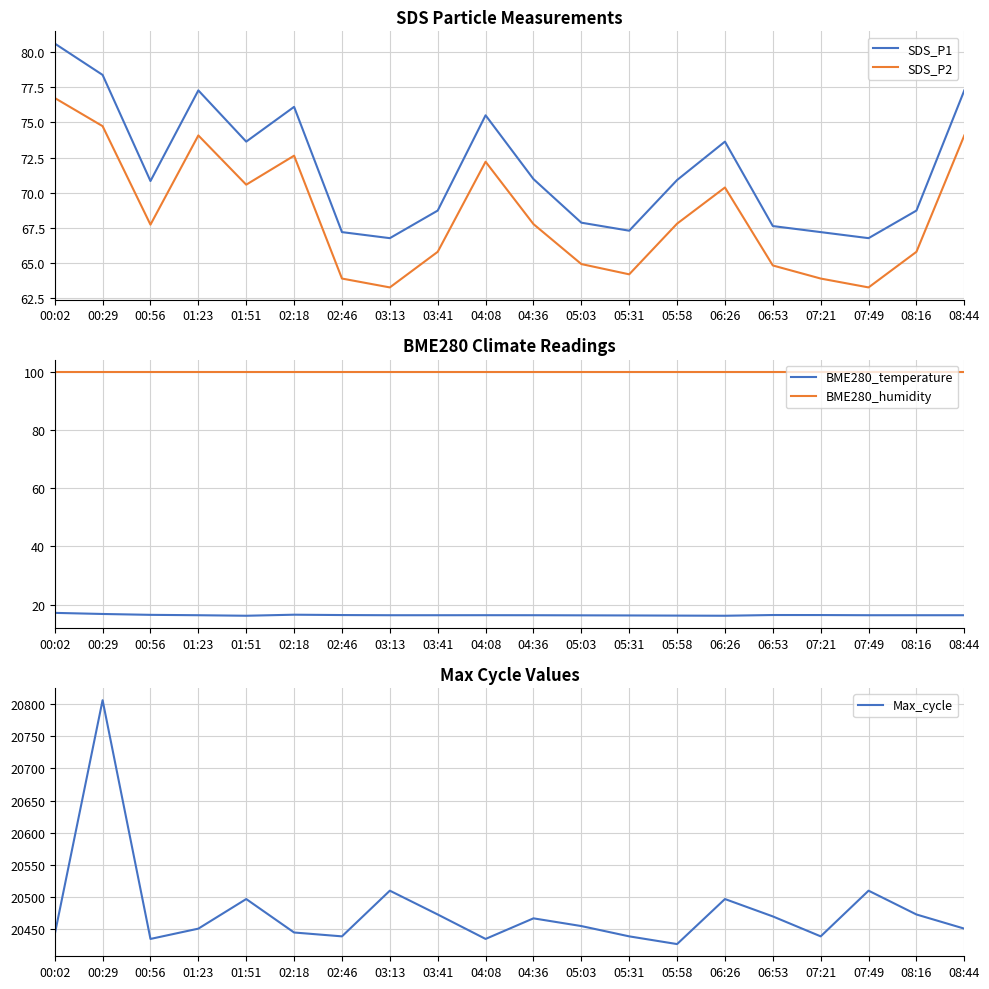

True or false: Max_cycle and SDS_P2 cross at least once.

False